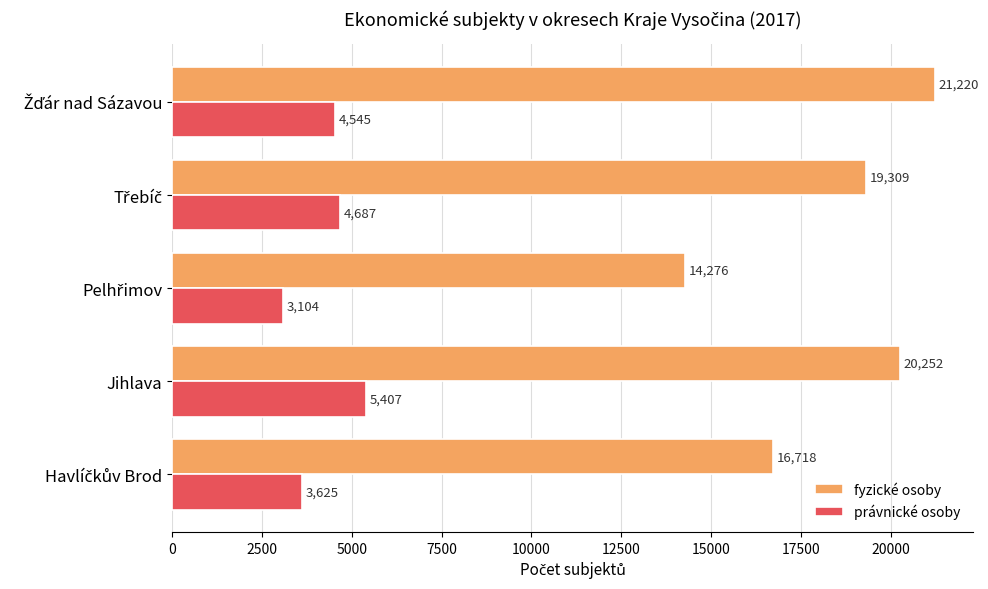

True or false: právnické osoby has a value of 7784 at Jihlava.

False